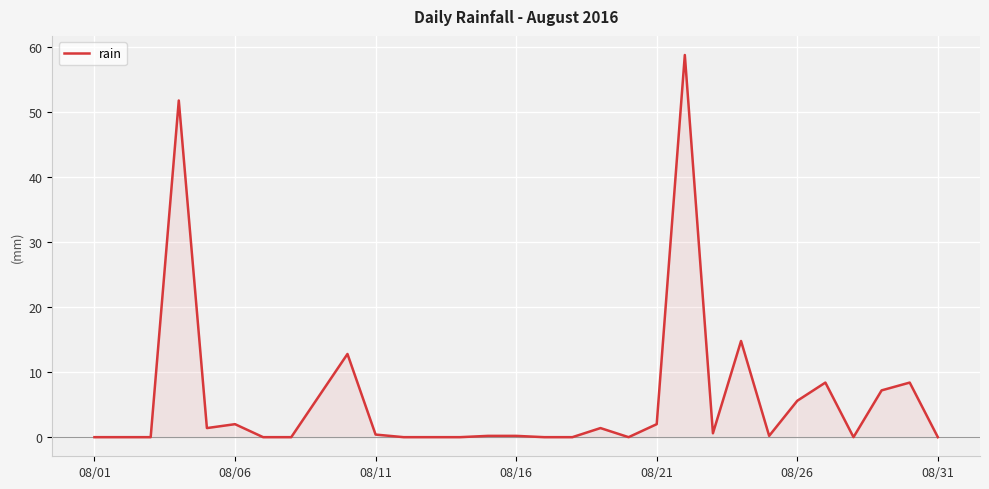

What is the difference between the maximum and minimum values?

58.8